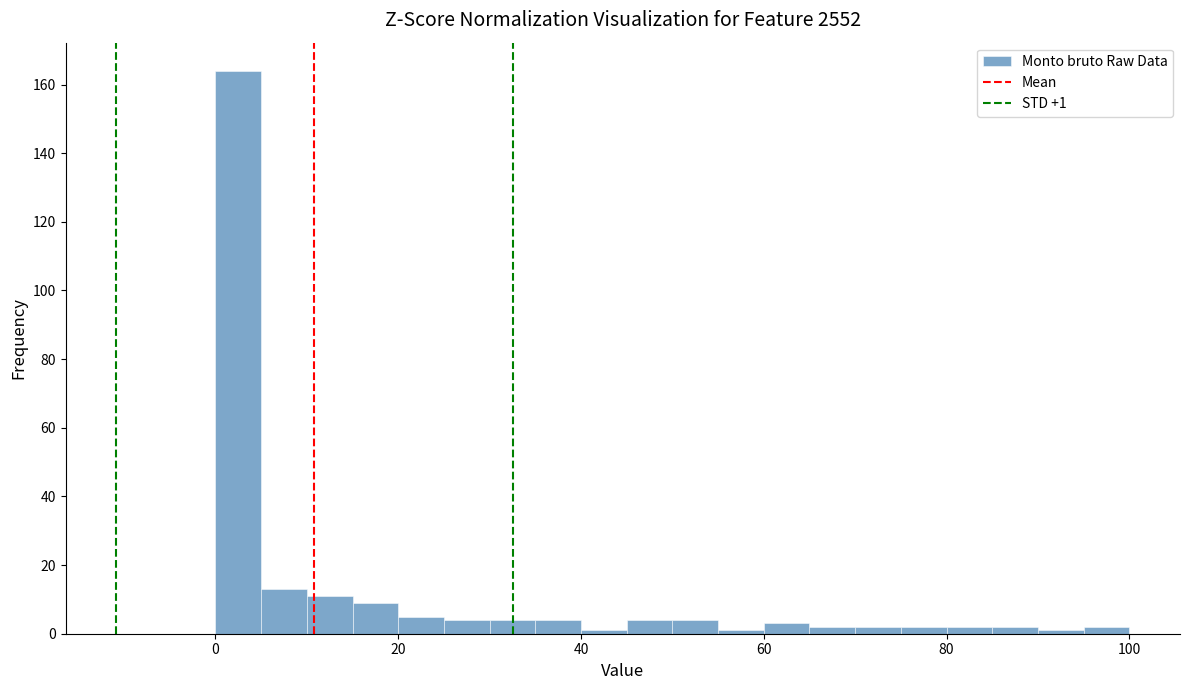

Read against the x-axis, roughly where is the centre of the tallest bar?

2